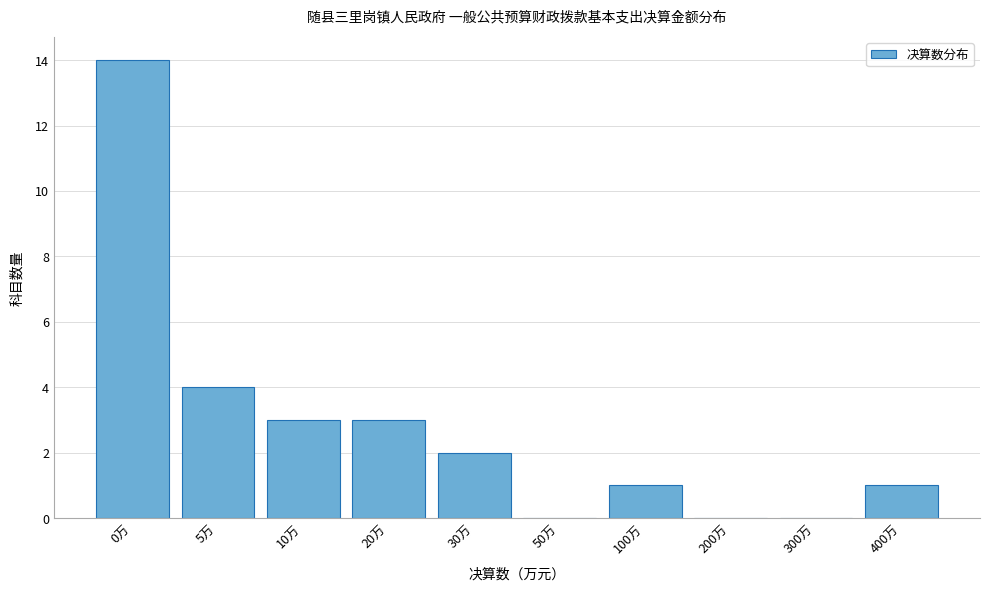

Reading right to left, list all the values displayed in this chart.

400万=1	300万=0	200万=0	100万=1	50万=0	30万=2	20万=3	10万=3	5万=4	0万=14